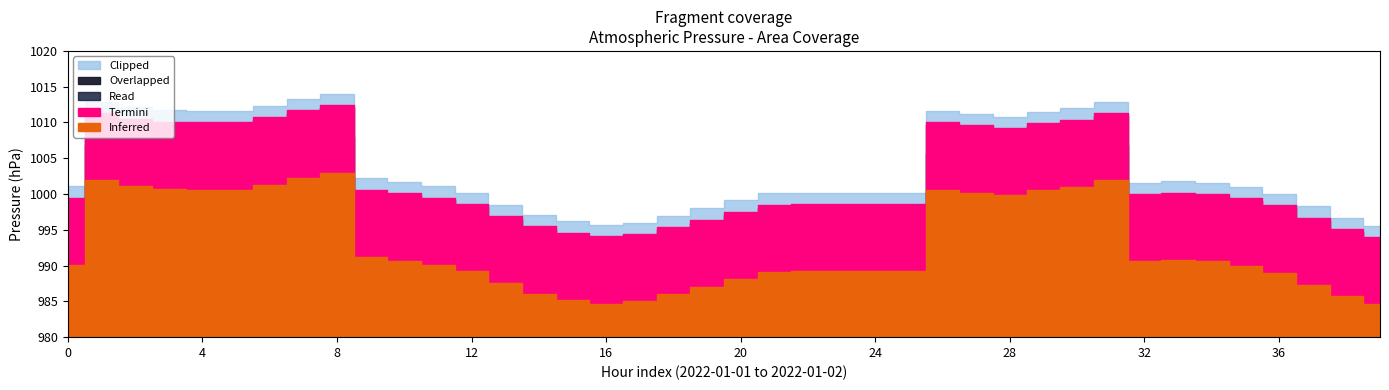

The value of Clipped at 3 is 1437.7. True or false?

False